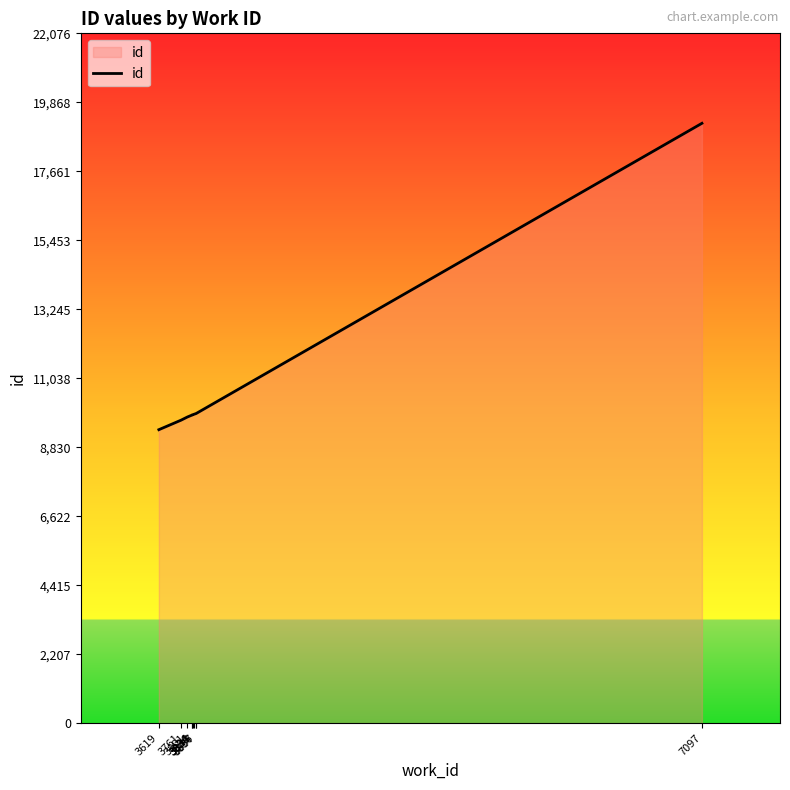

Read the value at 3856.

9906